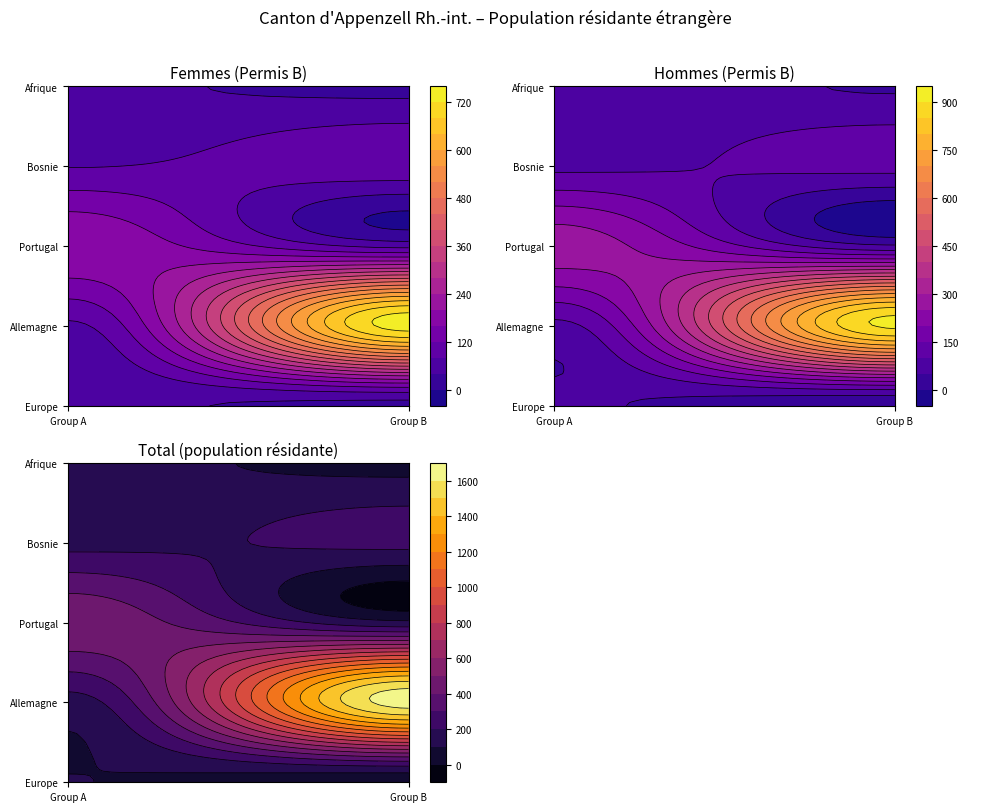

Which label corresponds to the smallest value in the chart?

Hommes